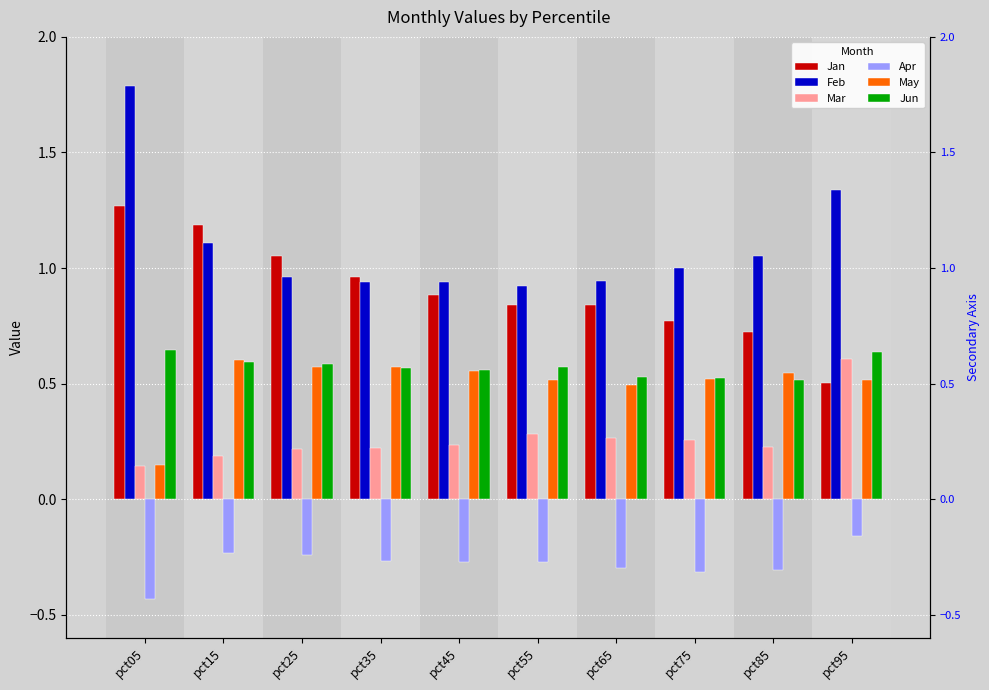

How many data points in Feb are less than 1?

5